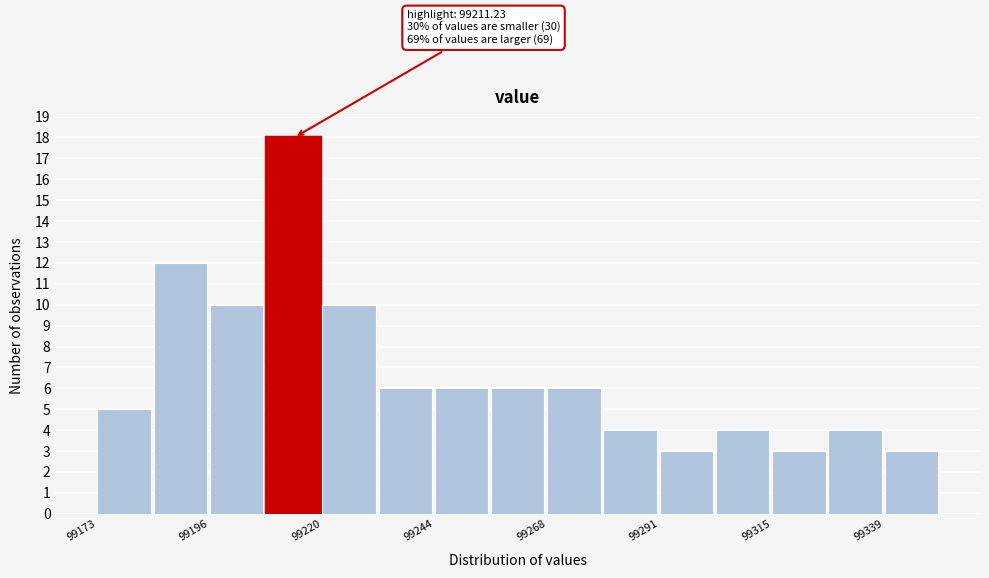

Read against the x-axis, roughly where is the centre of the tallest bar?

99215